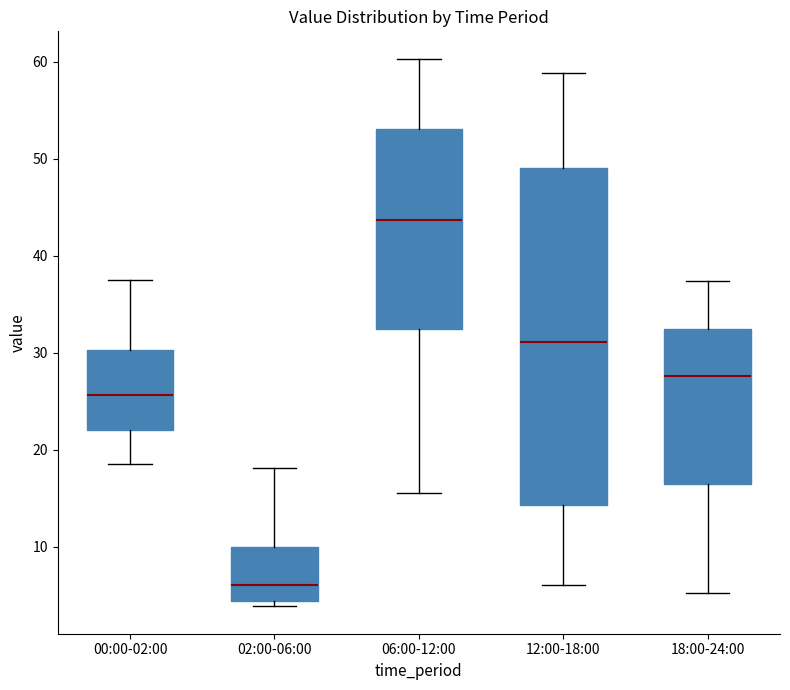

Reading left to right, transcribe this box plot: for each box, give where its median line is, the range the box spans, and where its two whiskers end, as read against the y-axis. The values are not printed on the chart, so give them approximately, as read against the axis.

00:00-02:00: median 26, box 22 to 30, whiskers 19 to 37
02:00-06:00: median 6, box 4 to 10, whiskers 4 (just below the box's lower edge) to 18
06:00-12:00: median 44, box 32 to 53, whiskers 16 to 60
12:00-18:00: median 31, box 14 to 49, whiskers 6 to 59
18:00-24:00: median 28, box 16 to 32, whiskers 5 to 37